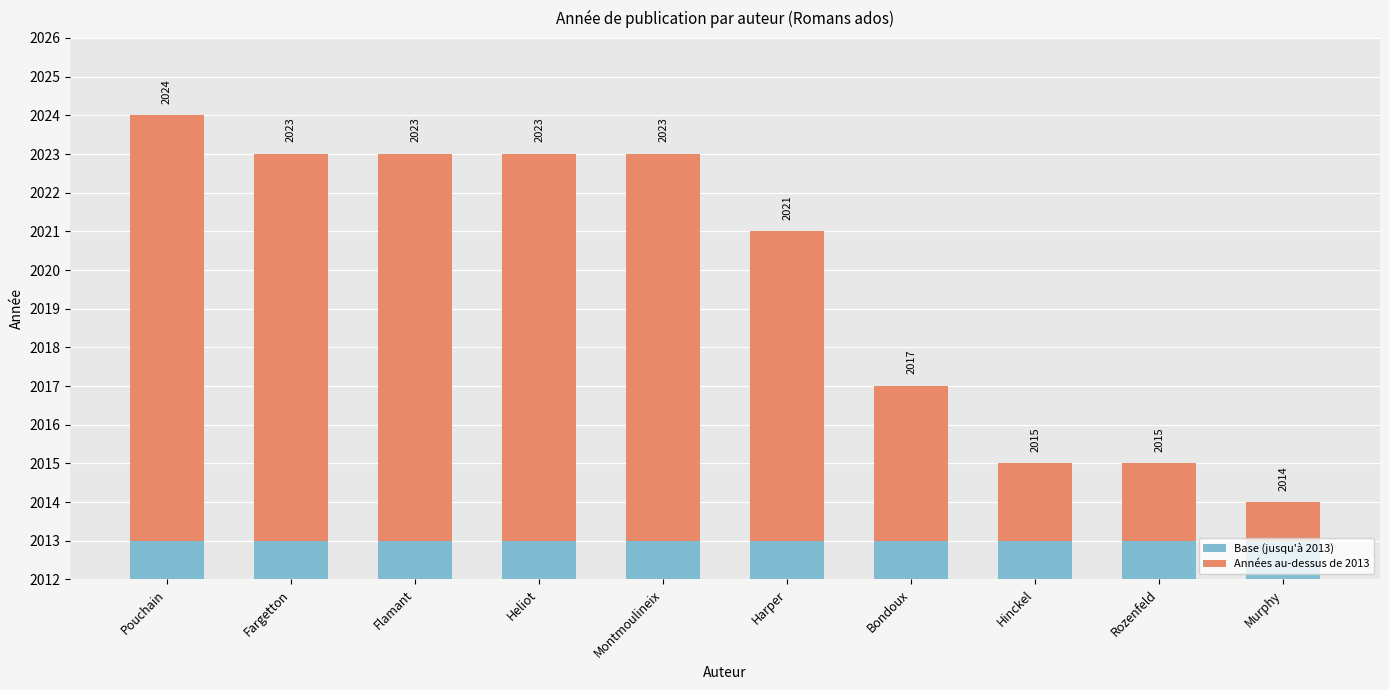

Rank the series at Flamant from lowest to highest value.

Années au-dessus de 2013, Base (jusqu'à 2013)